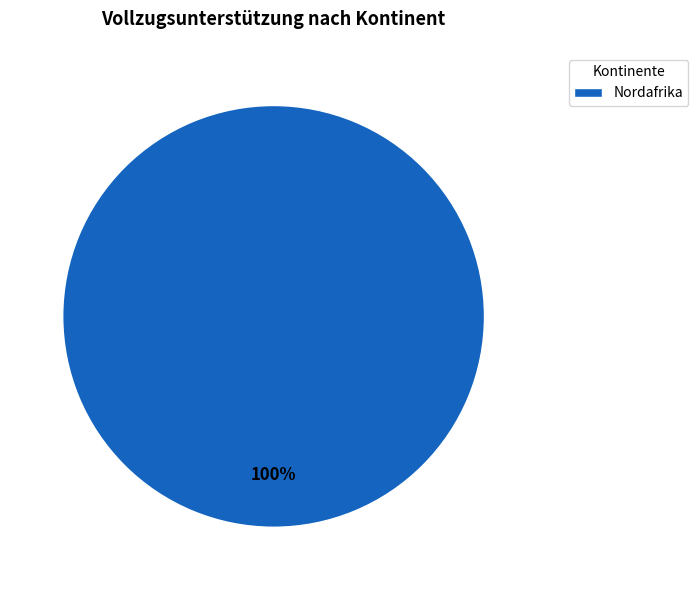

True or false: Nordafrika accounts for 92% of the total.

False